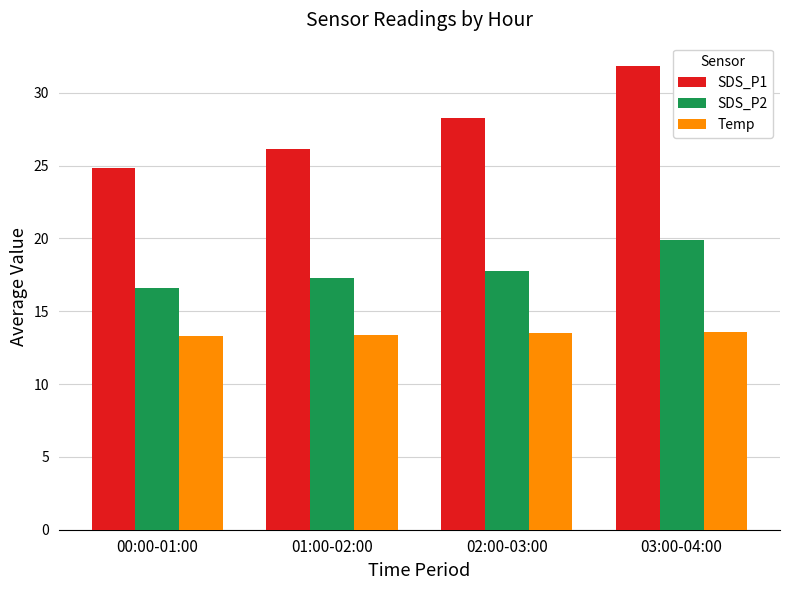

What is the maximum value for SDS_P1?

31.8